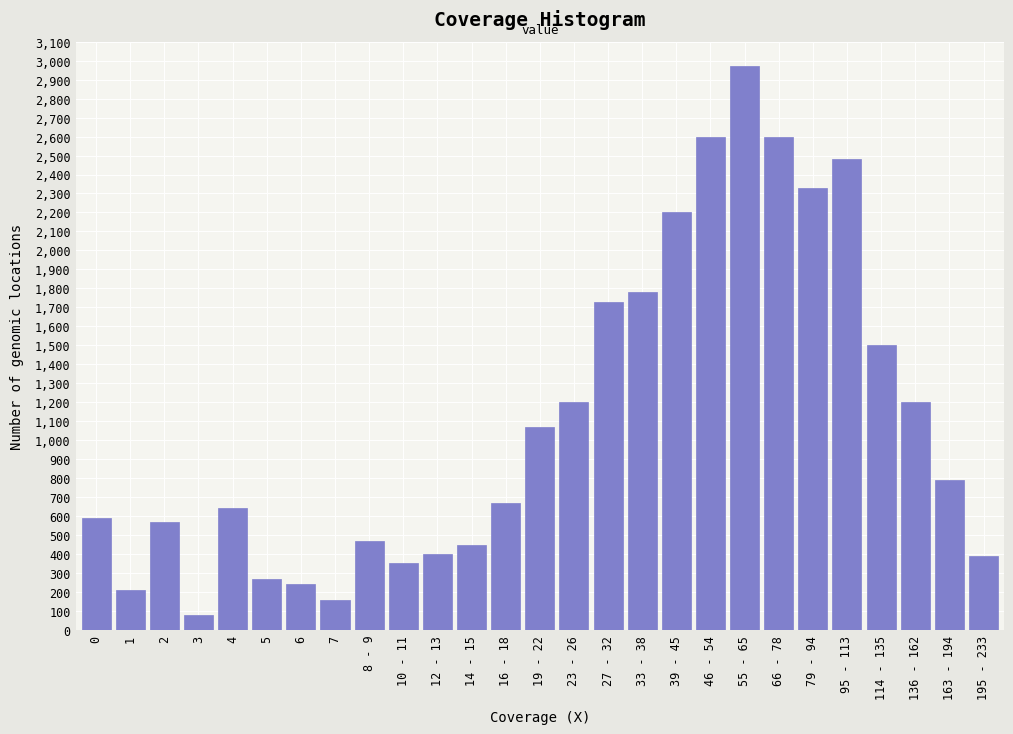

Read the value at 27 - 32, to the nearest 10.

1730